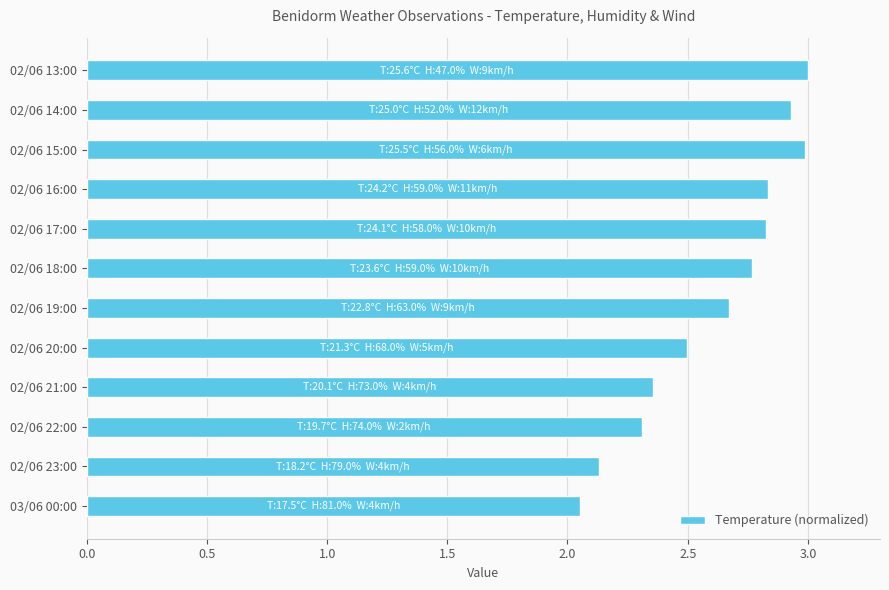

The value at 02/06 13:00 is 3.0. True or false?

True